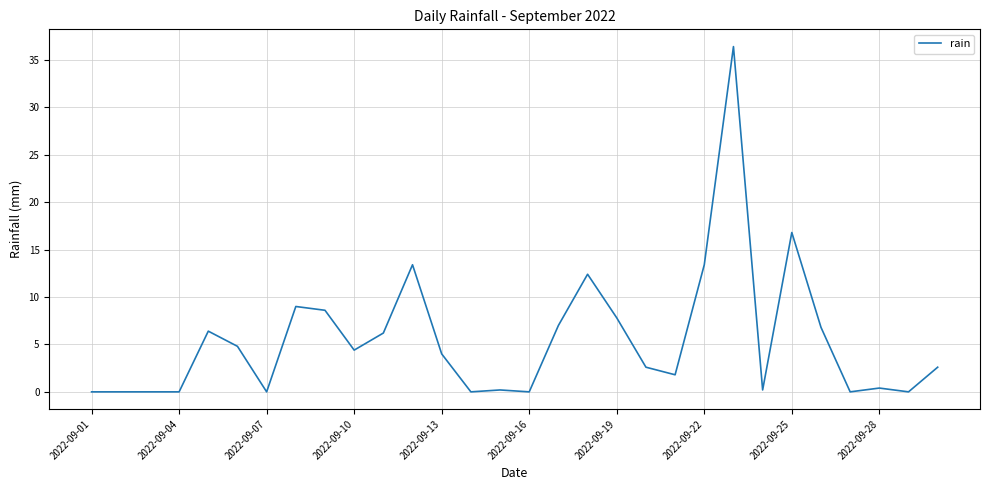

What is the greatest value displayed?

36.4